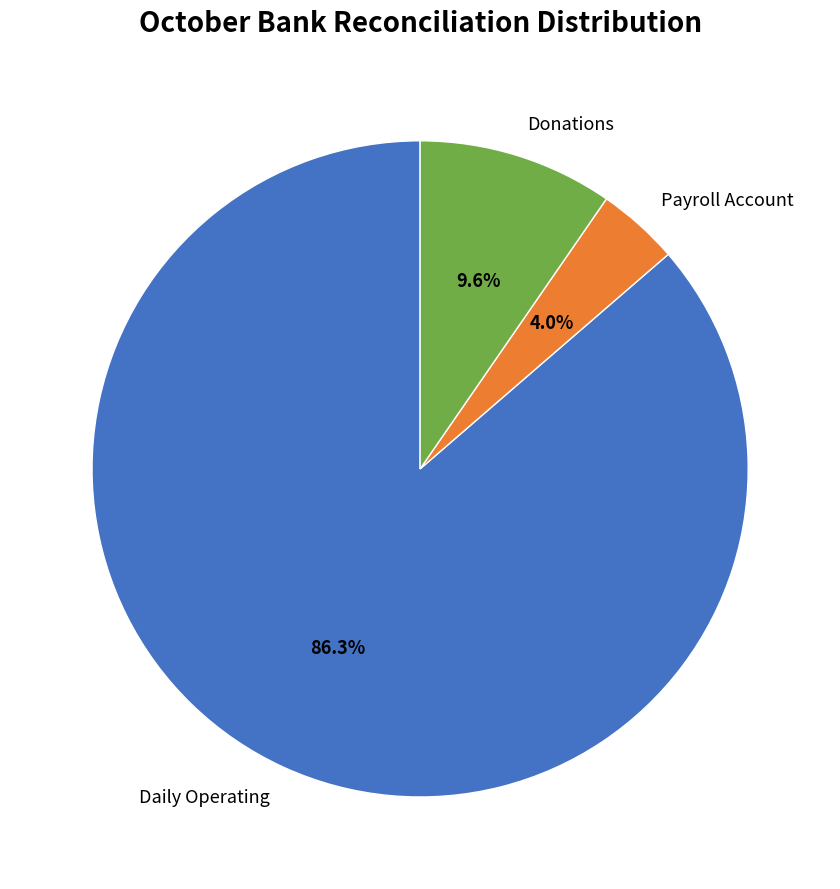

To the nearest percent, what percentage of the pie is Donations?

10%